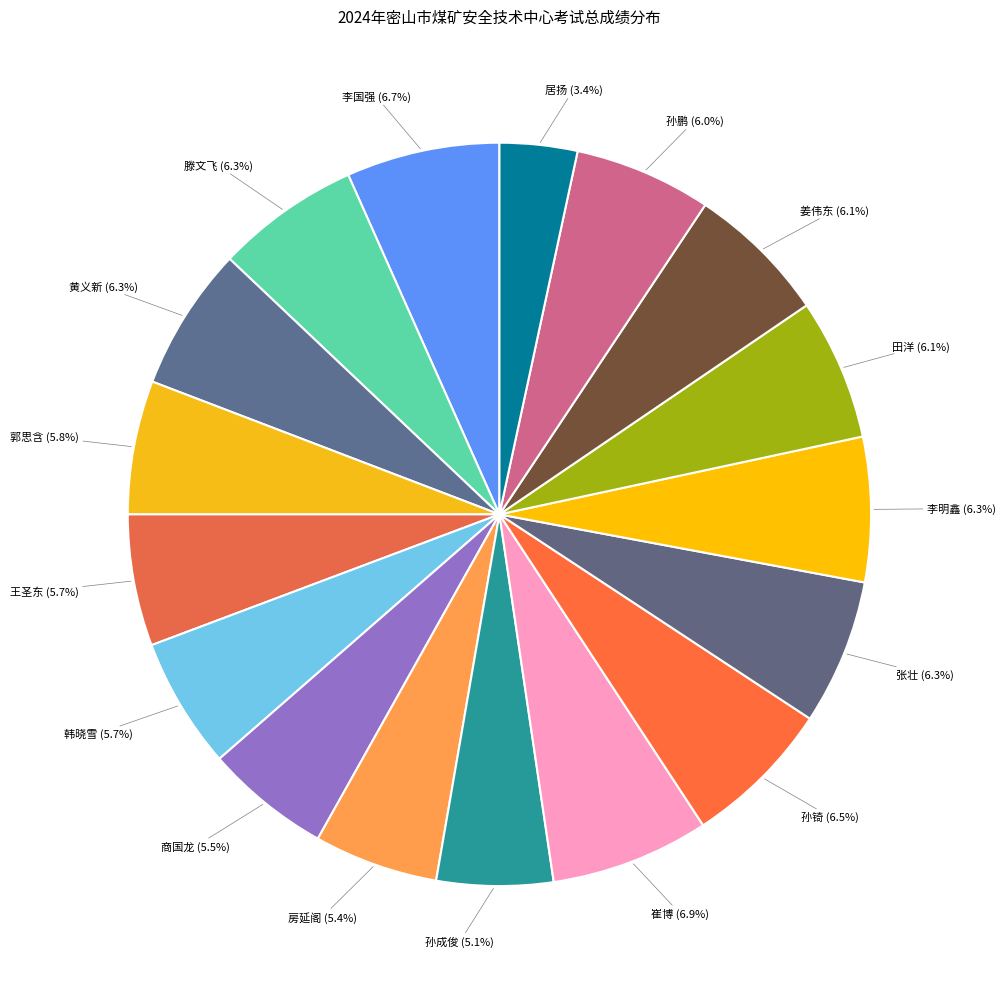

To the nearest percent, what is the average slice percentage?

6%